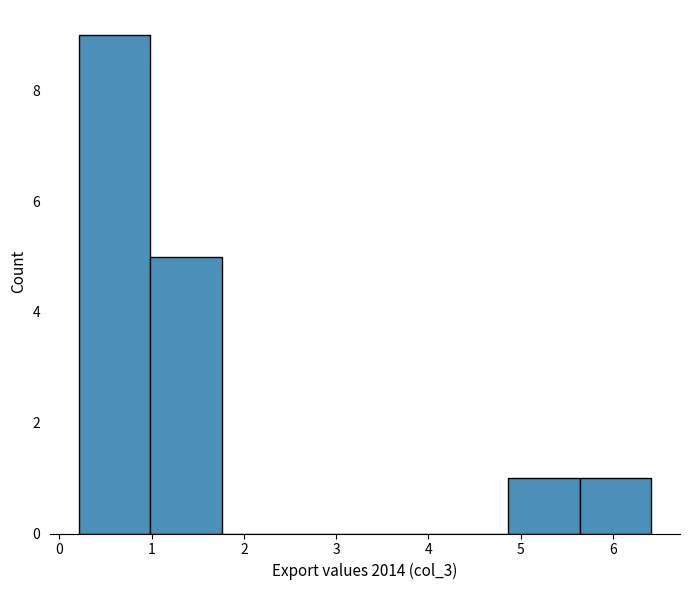

Over which range of the x-axis is the bar tallest?

0.2 to 1.0